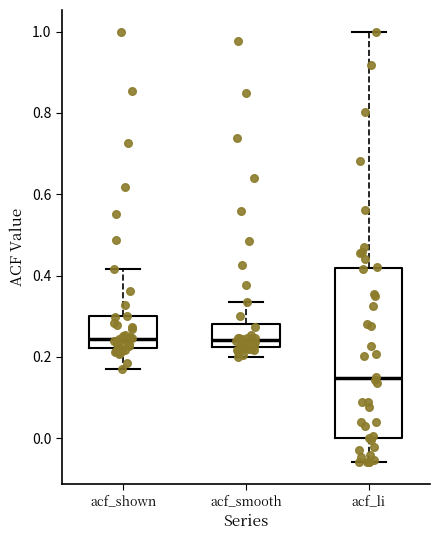

Which box has the lowest median line?

acf_li